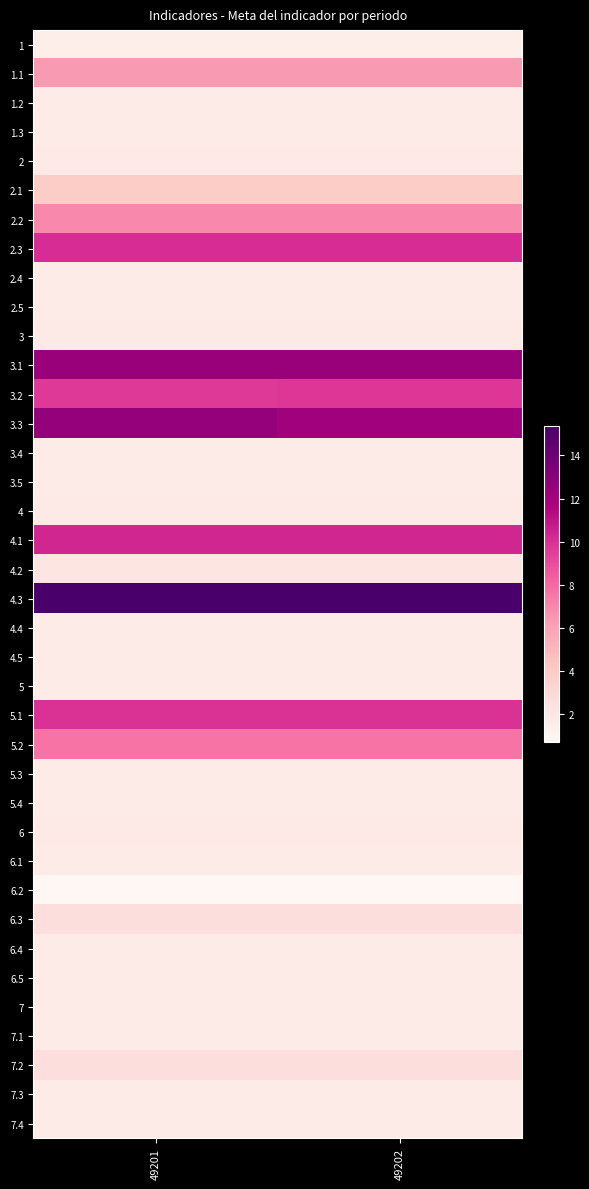

What is the greatest value displayed?

15.4